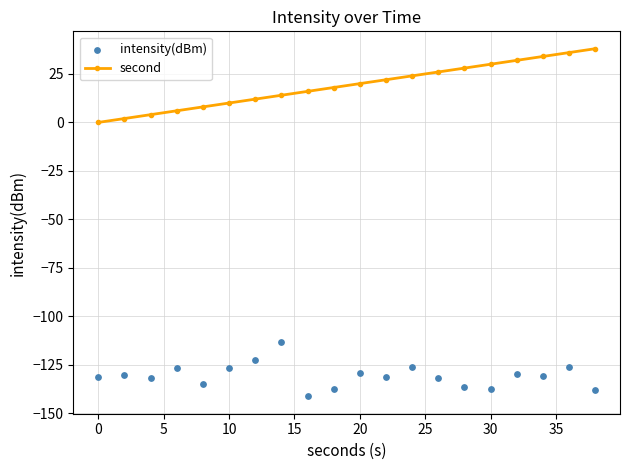

What is the maximum value for second?

38